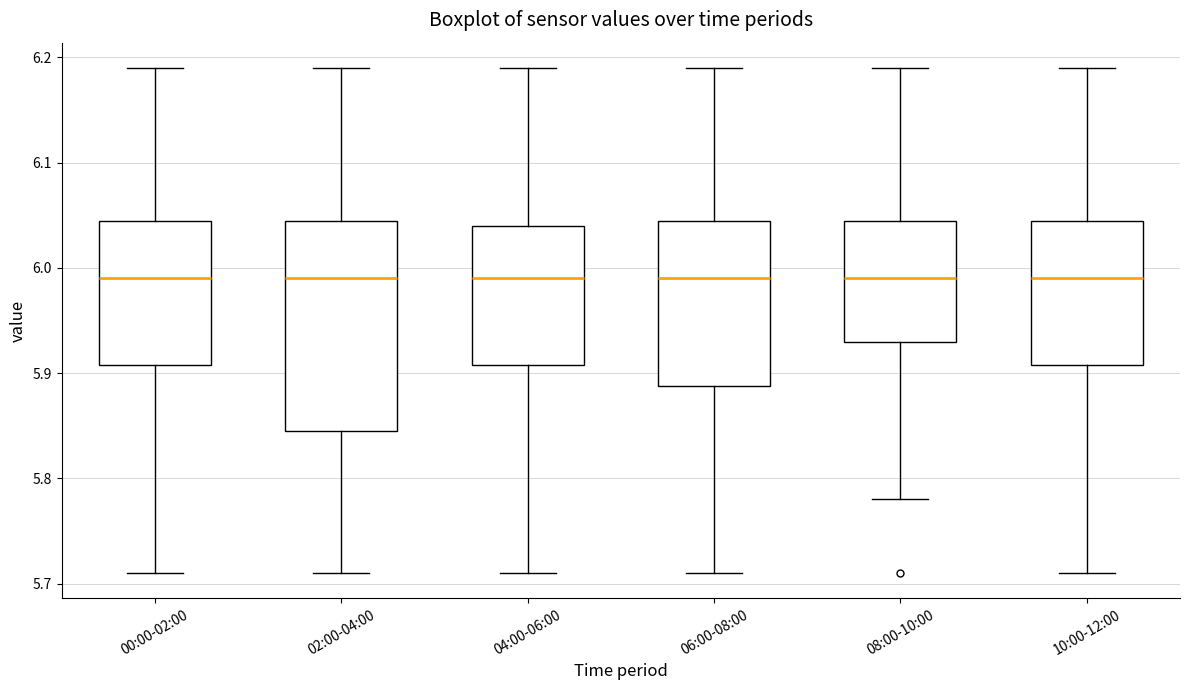

Which box is the tallest, from its lower edge to its upper edge?

02:00-04:00